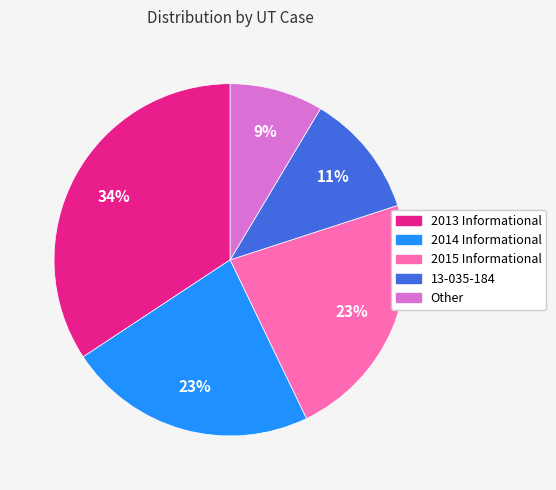

Is it true that 2015 Informational is 23% of the pie?

True